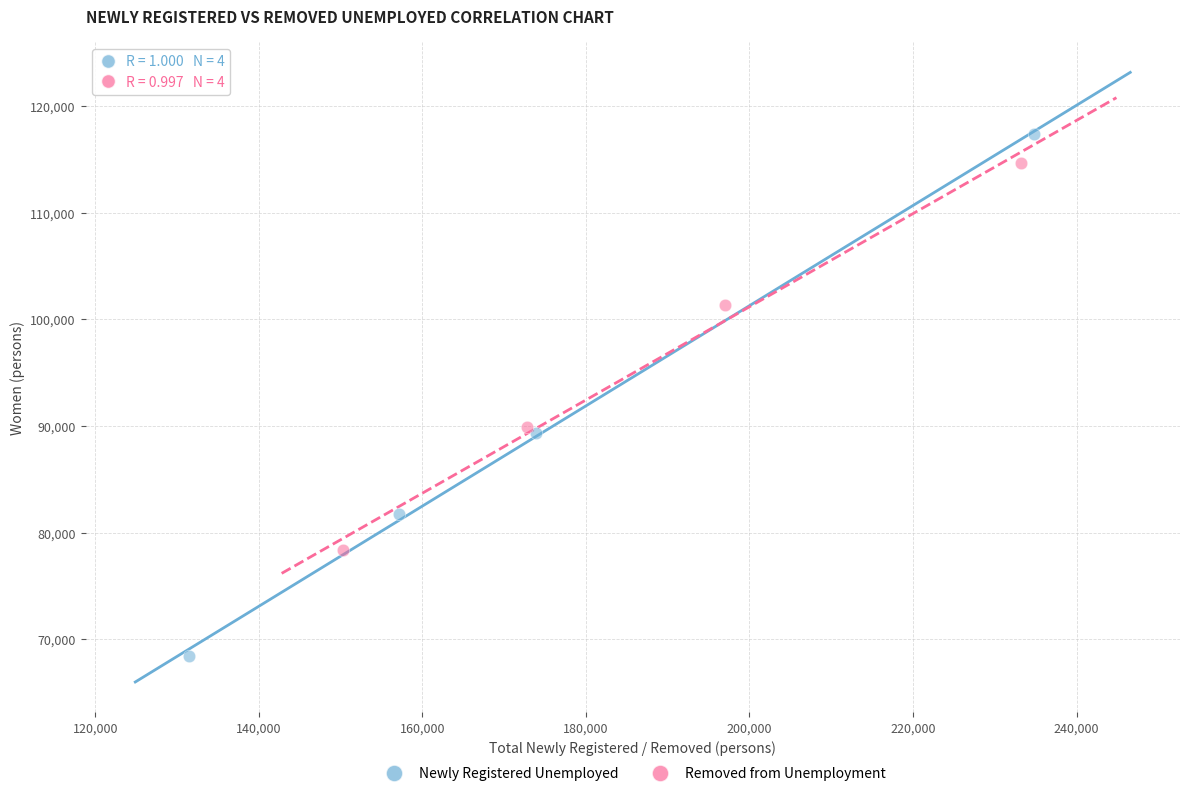

Which series has the widest spread of Y values?

Newly Registered Unemployed